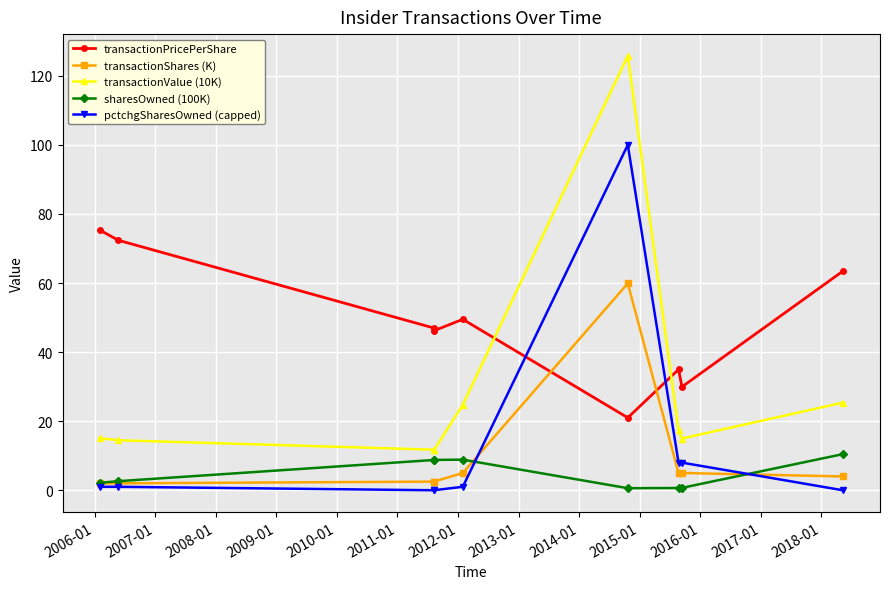

True or false: pctchgSharesOwned (capped) has more than 0 interior local peaks.

True